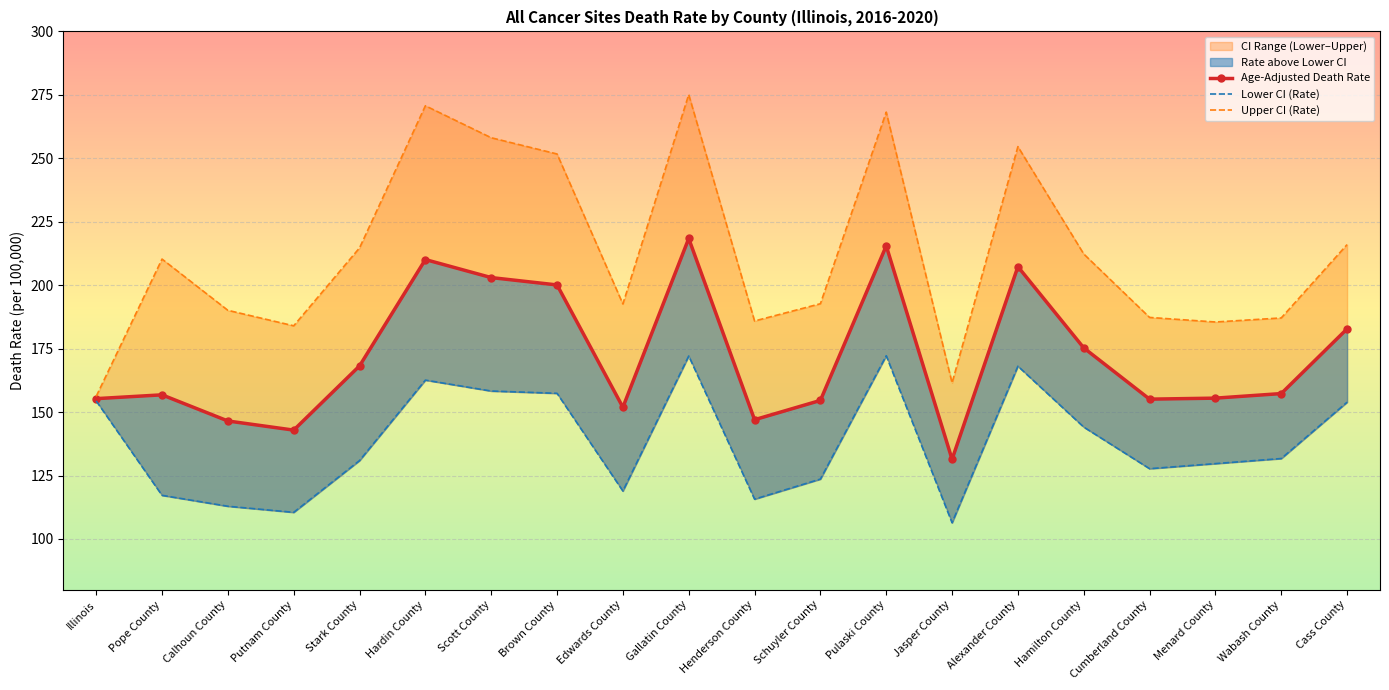

Reading left to right, transcribe all the data shown in this chart.

Age-Adjusted Death Rate: Illinois=155.3	Pope County=156.8	Calhoun County=146.5	Putnam County=142.9	Stark County=168.2	Hardin County=210.1	Scott County=203.0	Brown County=200.1	Edwards County=151.9	Gallatin County=218.4	Henderson County=147.0	Schuyler County=154.6	Pulaski County=215.5	Jasper County=131.4	Alexander County=207.3	Hamilton County=175.3	Cumberland County=155.1	Menard County=155.5	Wabash County=157.3	Cass County=182.8
Lower CI (Rate): Illinois=154.4	Pope County=117.2	Calhoun County=112.9	Putnam County=110.5	Stark County=130.9	Hardin County=162.6	Scott County=158.3	Brown County=157.4	Edwards County=118.9	Gallatin County=172.1	Henderson County=115.7	Schuyler County=123.6	Pulaski County=172.2	Jasper County=106.4	Alexander County=168.1	Hamilton County=144.1	Cumberland County=127.7	Menard County=129.7	Wabash County=131.7	Cass County=153.9
Upper CI (Rate): Illinois=156.2	Pope County=210.3	Calhoun County=190.1	Putnam County=184.0	Stark County=214.7	Hardin County=270.7	Scott County=258.1	Brown County=251.7	Edwards County=192.6	Gallatin County=275.1	Henderson County=185.9	Schuyler County=192.7	Pulaski County=268.2	Jasper County=161.5	Alexander County=254.6	Hamilton County=212.3	Cumberland County=187.3	Menard County=185.5	Wabash County=187.1	Cass County=216.0